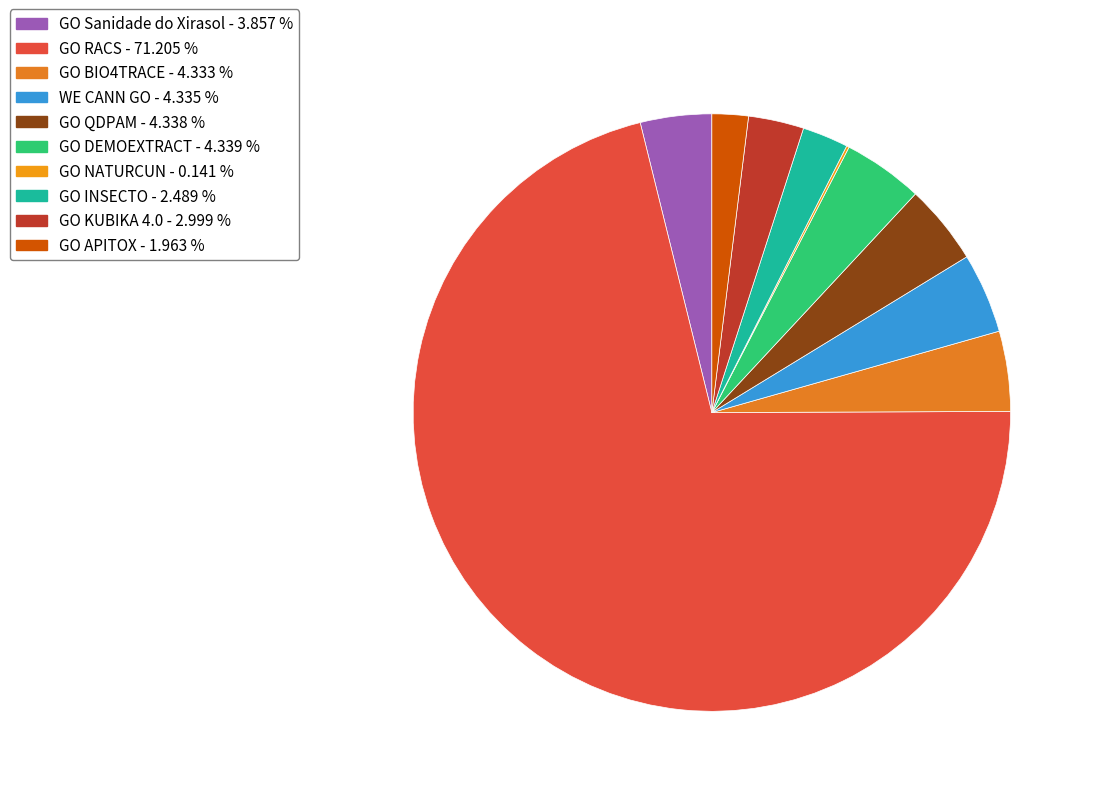

Does GO RACS account for over 50% of the chart?

Yes